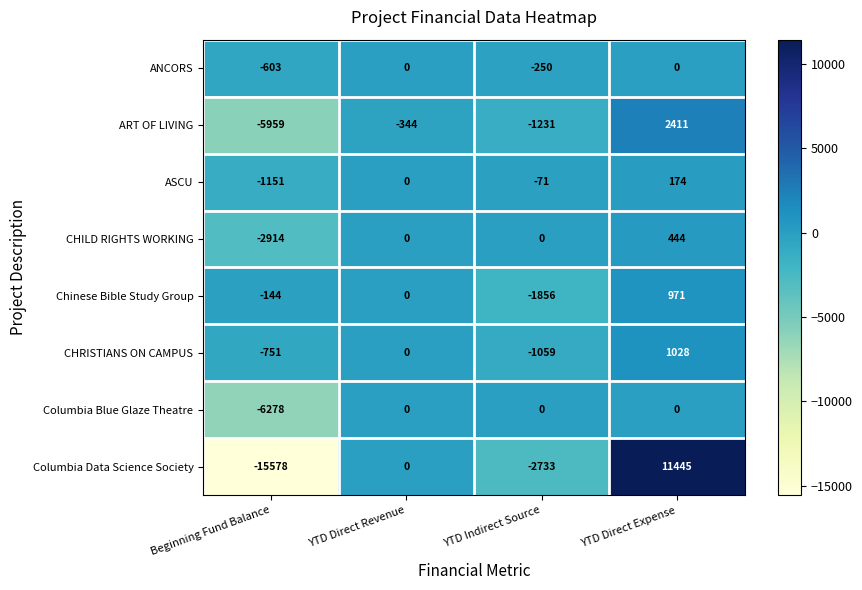

Which series has the largest range (max minus min)?

Columbia Data Science Society